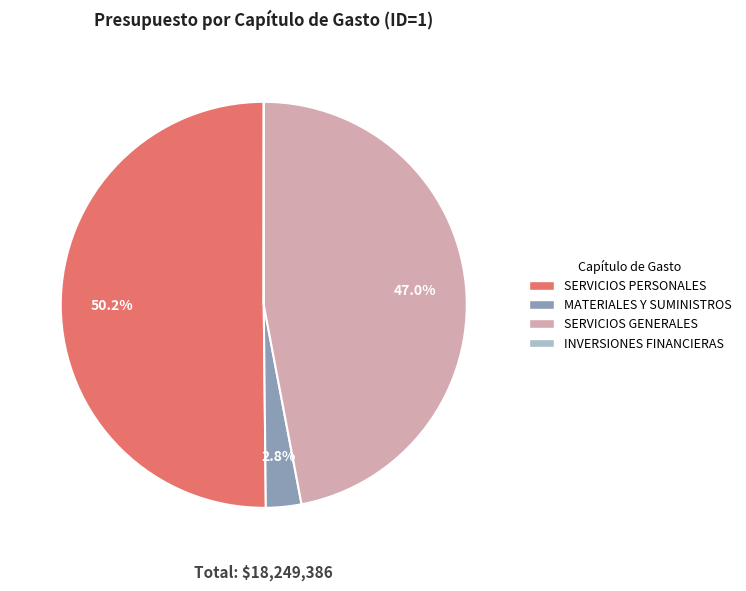

Rank the categories by value from highest to lowest.

SERVICIOS PERSONALES, SERVICIOS GENERALES, MATERIALES Y SUMINISTROS, INVERSIONES FINANCIERAS Y OTRAS PROVISIONES